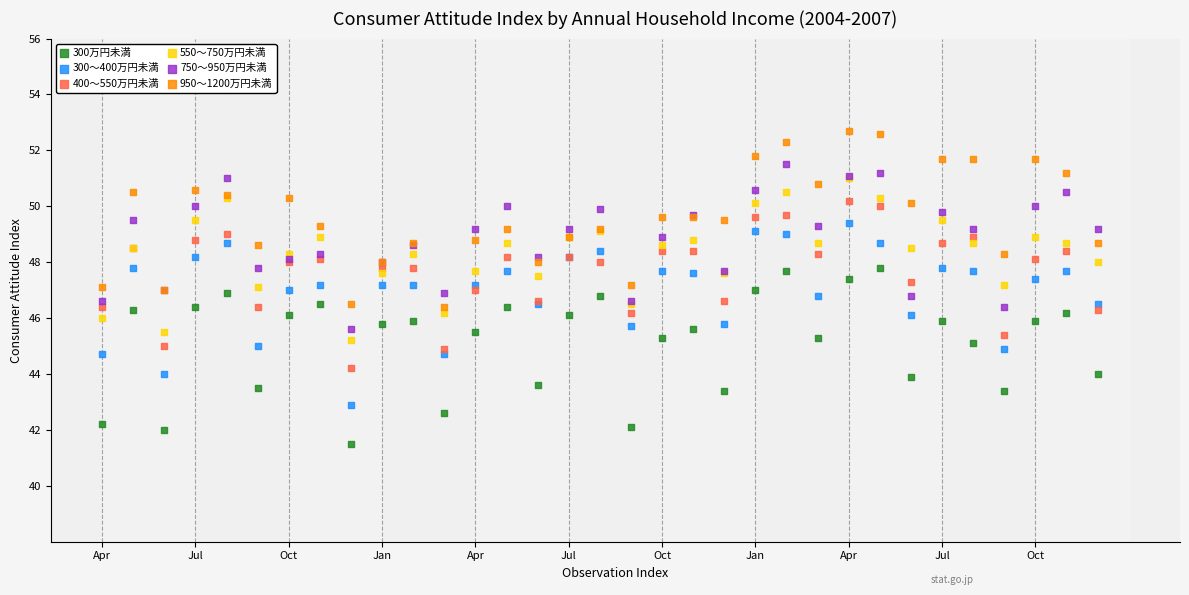

Which series has the largest Y range (max minus min)?

300～400万円未満